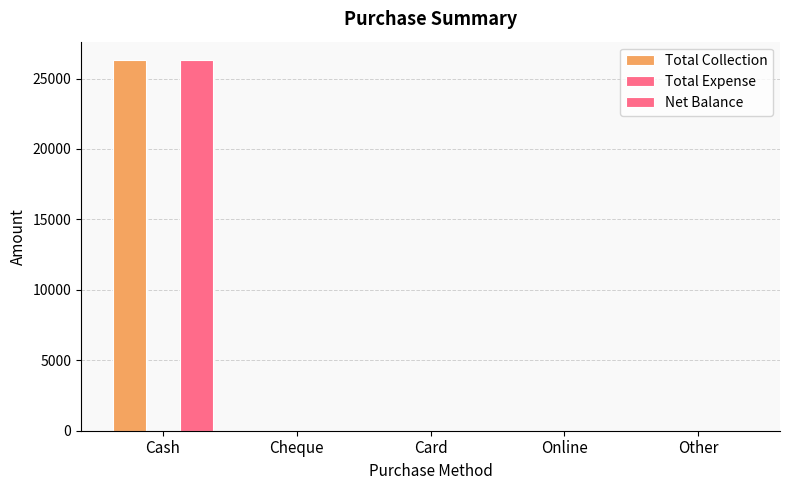

Reading left to right, list all the values displayed in this chart.

Total Collection: Cash=26300	Cheque=0	Card=0	Online=0	Other=0
Total Expense: Cash=0	Cheque=0	Card=0	Online=0	Other=0
Net Balance: Cash=26300	Cheque=0	Card=0	Online=0	Other=0